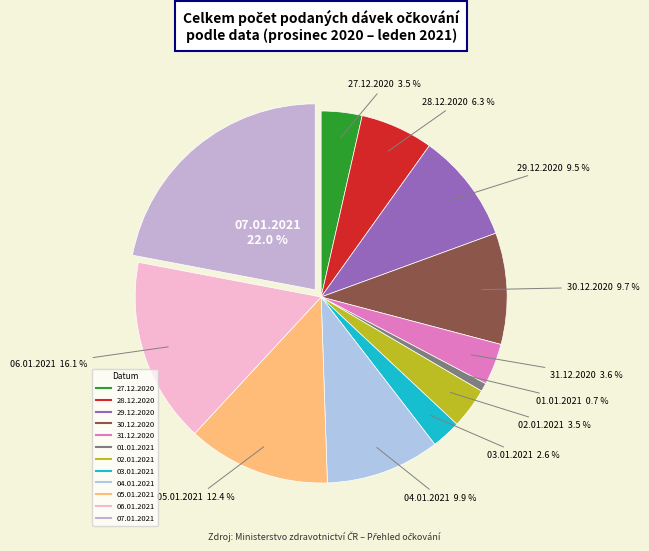

Do 01.01.2021 and 29.12.2020 together represent more than half of the pie?

No